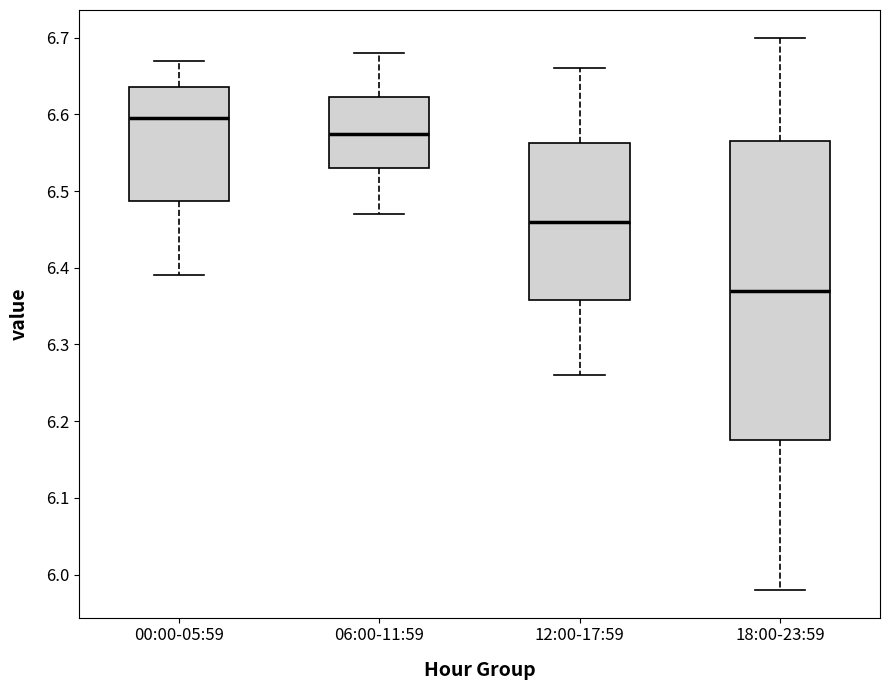

Which box is the tallest, from its lower edge to its upper edge?

18:00-23:59